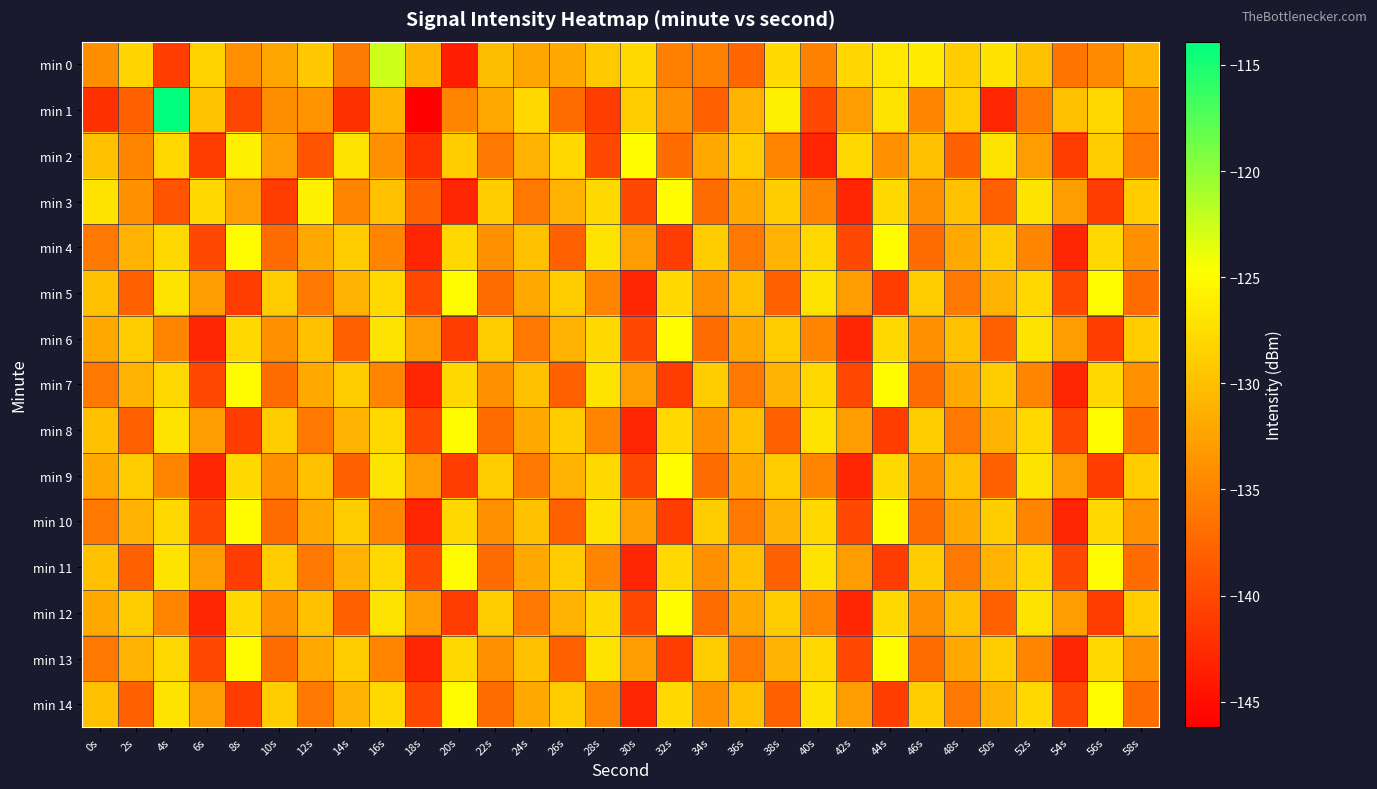

What is the smallest value displayed?

-146.2